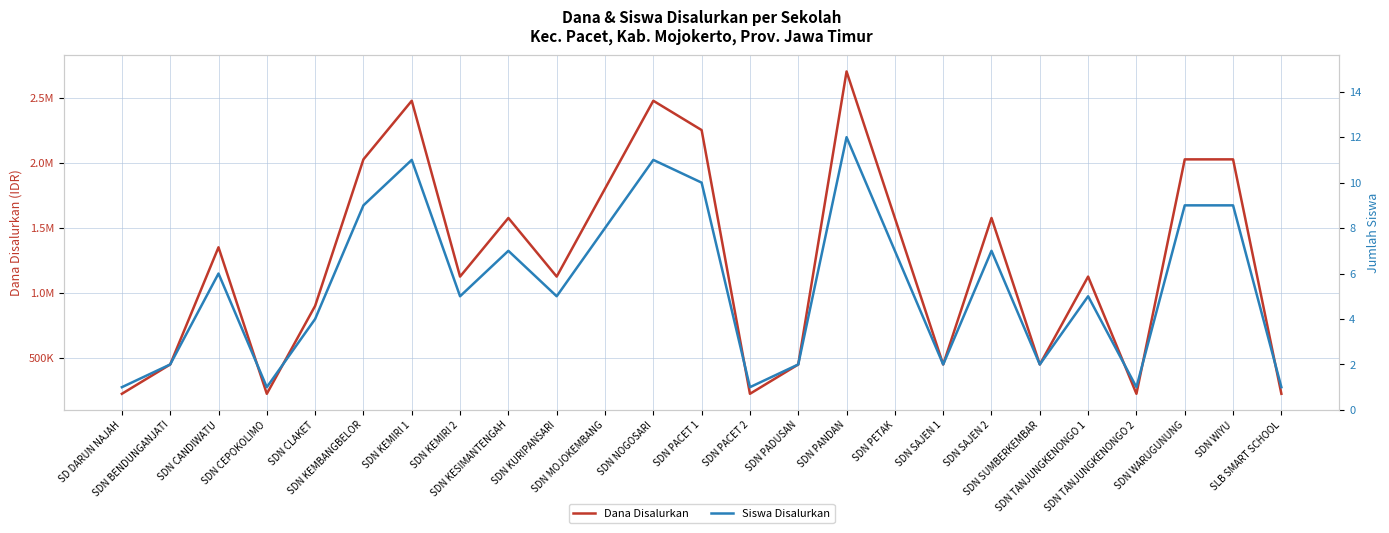

Between SDN CLAKET and SDN PADUSAN, which series saw the biggest shift?

Dana Disalurkan